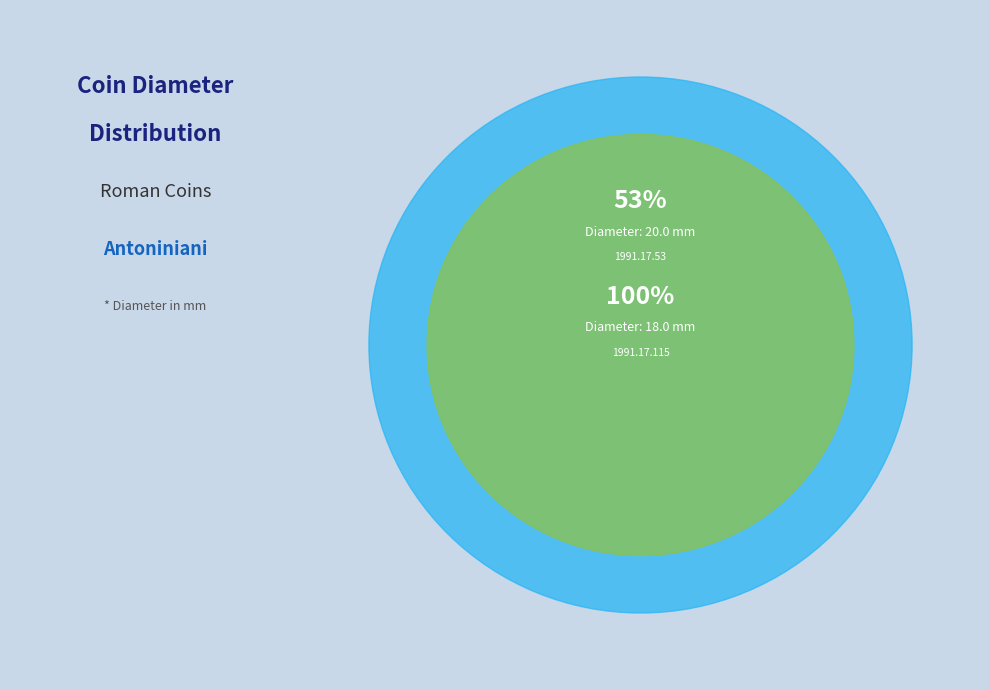

Rank the categories by value from lowest to highest.

1991.17.115, 1991.17.53